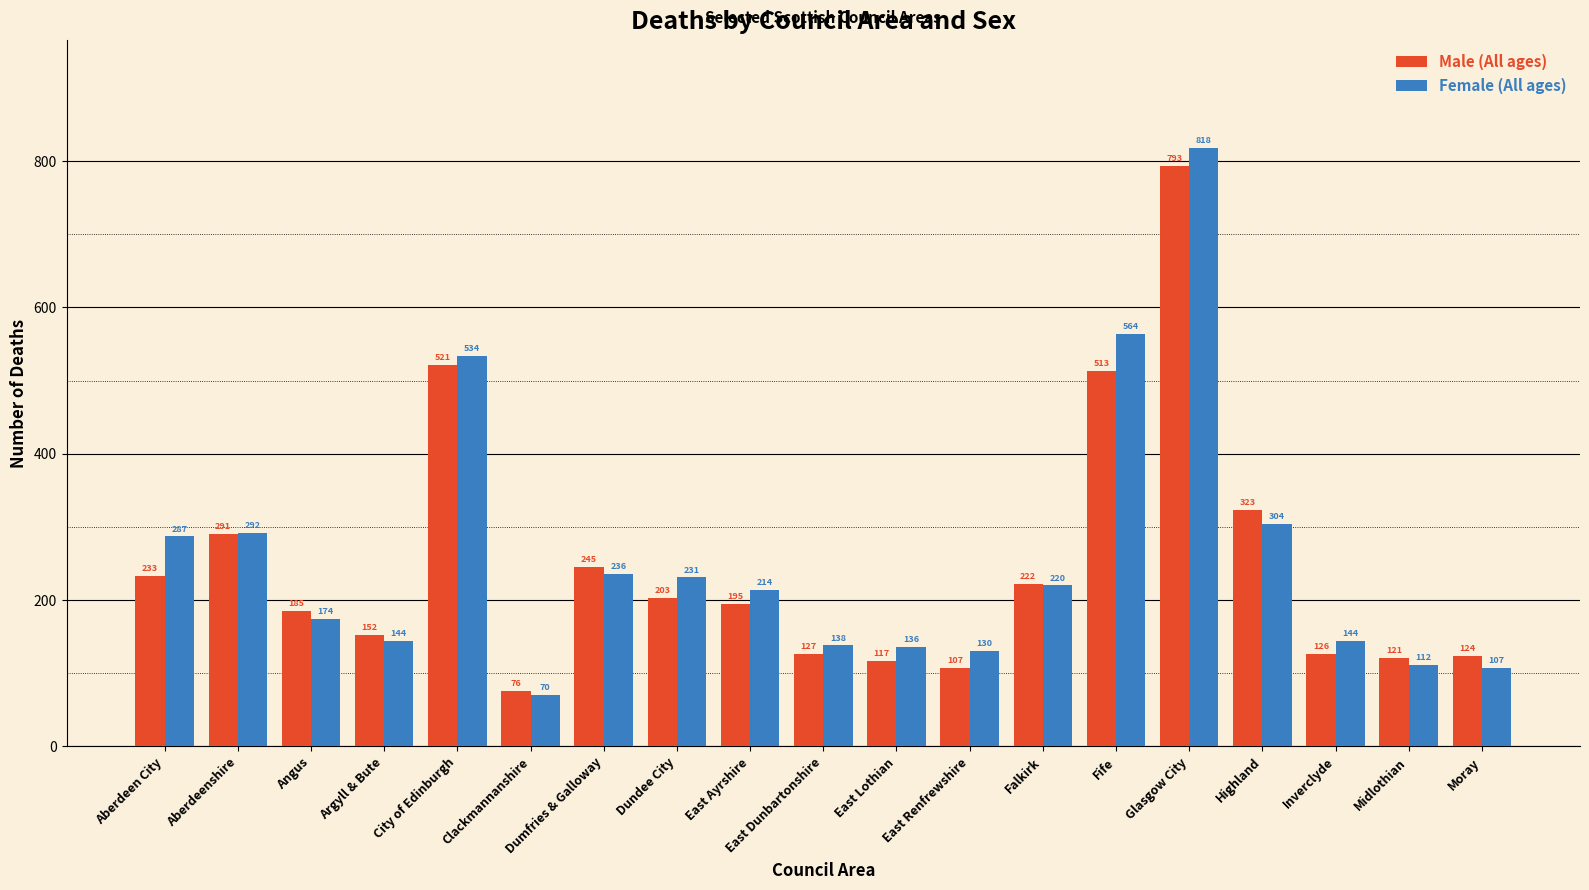

At which label is Male (All ages) closest to 434?

Fife